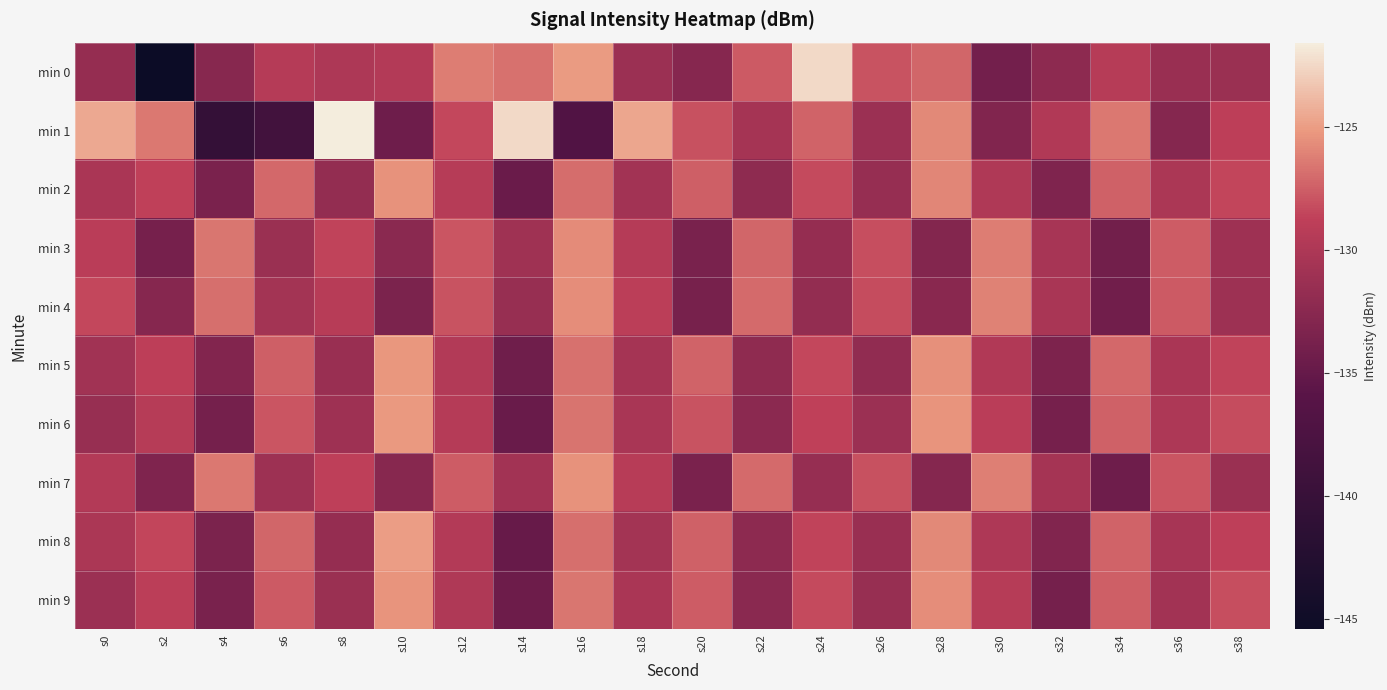

The min 1 series shows -218.6 at s24. True or false?

False